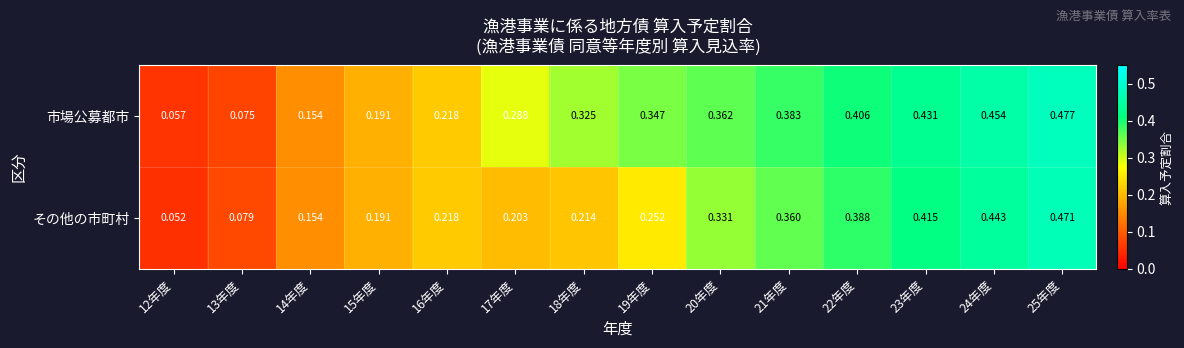

Rank the series by their maximum value, from highest to lowest.

市場公募都市, その他の市町村